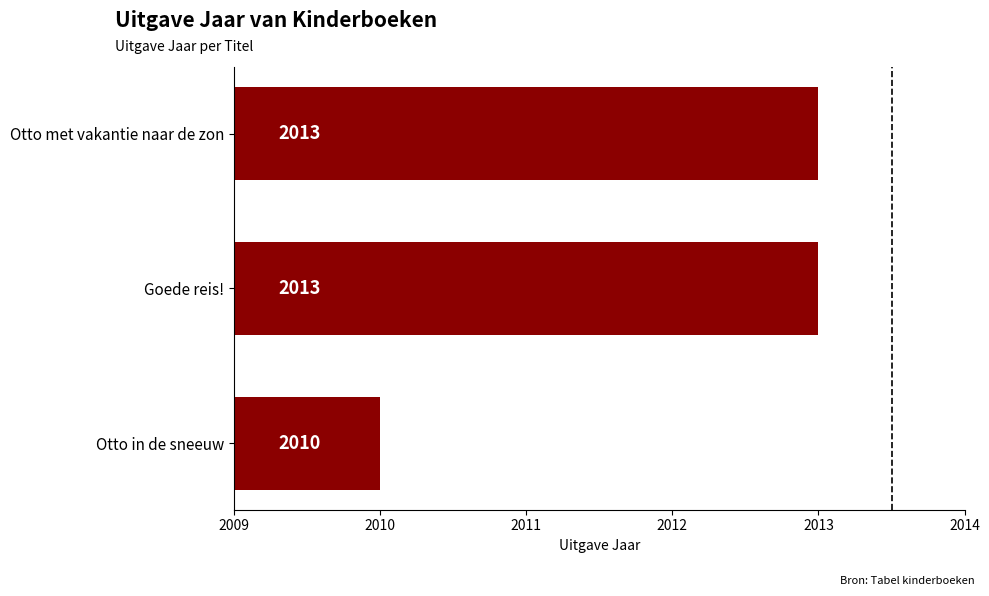

Does the chart contain any negative values?

No